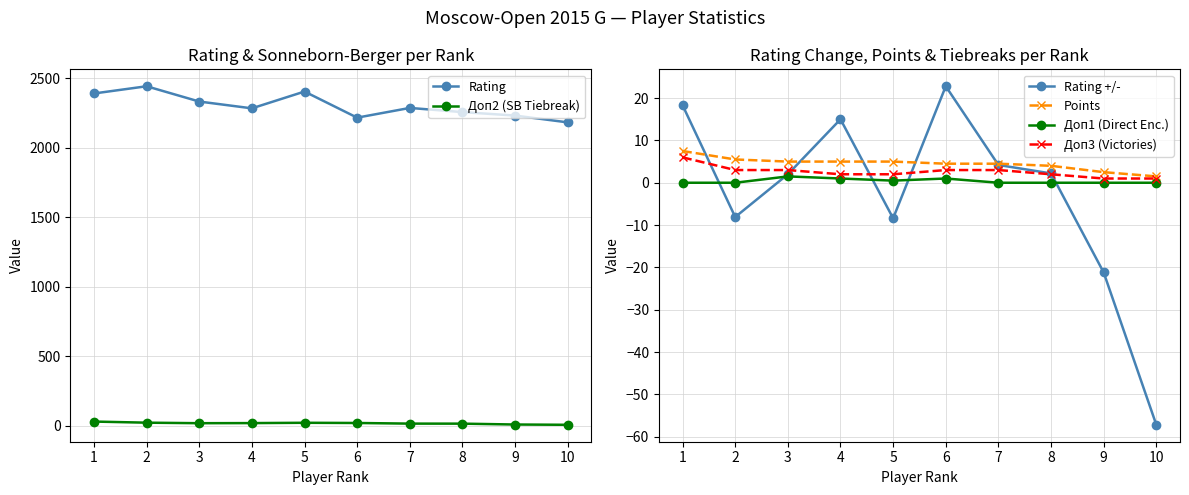

What are all the series names shown in the legend?

Rating, Доп2 (SB Tiebreak), Rating +/-, Points, Доп1 (Direct Enc.), Доп3 (Victories)